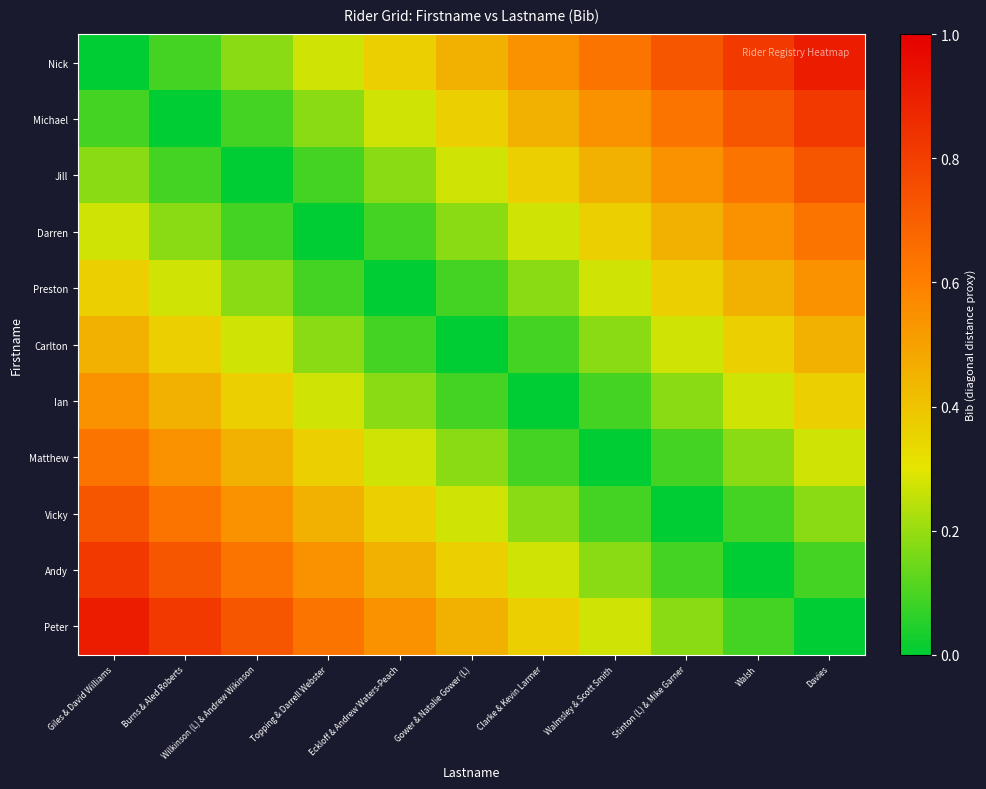

Reading left to right, list all the values displayed in this chart.

Nick: Giles & David Williams=0.0	Burns & Aled Roberts=0.1	Wilkinson (L) & Andrew Wikinson=0.2	Topping & Darrell Webster=0.3	Eckloff & Andrew Waters-Peach=0.4	Gower & Natalie Gower (L)=0.5	Clarke & Kevin Larmer=0.5	Walmsley & Scott Smith=0.6	Stinton (L) & Mike Garner=0.7	Walsh=0.8	Davies=0.9
Michael: Giles & David Williams=0.1	Burns & Aled Roberts=0.0	Wilkinson (L) & Andrew Wikinson=0.1	Topping & Darrell Webster=0.2	Eckloff & Andrew Waters-Peach=0.3	Gower & Natalie Gower (L)=0.4	Clarke & Kevin Larmer=0.5	Walmsley & Scott Smith=0.5	Stinton (L) & Mike Garner=0.6	Walsh=0.7	Davies=0.8
Jill: Giles & David Williams=0.2	Burns & Aled Roberts=0.1	Wilkinson (L) & Andrew Wikinson=0.0	Topping & Darrell Webster=0.1	Eckloff & Andrew Waters-Peach=0.2	Gower & Natalie Gower (L)=0.3	Clarke & Kevin Larmer=0.4	Walmsley & Scott Smith=0.5	Stinton (L) & Mike Garner=0.5	Walsh=0.6	Davies=0.7
Darren: Giles & David Williams=0.3	Burns & Aled Roberts=0.2	Wilkinson (L) & Andrew Wikinson=0.1	Topping & Darrell Webster=0.0	Eckloff & Andrew Waters-Peach=0.1	Gower & Natalie Gower (L)=0.2	Clarke & Kevin Larmer=0.3	Walmsley & Scott Smith=0.4	Stinton (L) & Mike Garner=0.5	Walsh=0.5	Davies=0.6
Preston: Giles & David Williams=0.4	Burns & Aled Roberts=0.3	Wilkinson (L) & Andrew Wikinson=0.2	Topping & Darrell Webster=0.1	Eckloff & Andrew Waters-Peach=0.0	Gower & Natalie Gower (L)=0.1	Clarke & Kevin Larmer=0.2	Walmsley & Scott Smith=0.3	Stinton (L) & Mike Garner=0.4	Walsh=0.5	Davies=0.5
Carlton: Giles & David Williams=0.5	Burns & Aled Roberts=0.4	Wilkinson (L) & Andrew Wikinson=0.3	Topping & Darrell Webster=0.2	Eckloff & Andrew Waters-Peach=0.1	Gower & Natalie Gower (L)=0.0	Clarke & Kevin Larmer=0.1	Walmsley & Scott Smith=0.2	Stinton (L) & Mike Garner=0.3	Walsh=0.4	Davies=0.5
Ian: Giles & David Williams=0.5	Burns & Aled Roberts=0.5	Wilkinson (L) & Andrew Wikinson=0.4	Topping & Darrell Webster=0.3	Eckloff & Andrew Waters-Peach=0.2	Gower & Natalie Gower (L)=0.1	Clarke & Kevin Larmer=0.0	Walmsley & Scott Smith=0.1	Stinton (L) & Mike Garner=0.2	Walsh=0.3	Davies=0.4
Matthew: Giles & David Williams=0.6	Burns & Aled Roberts=0.5	Wilkinson (L) & Andrew Wikinson=0.5	Topping & Darrell Webster=0.4	Eckloff & Andrew Waters-Peach=0.3	Gower & Natalie Gower (L)=0.2	Clarke & Kevin Larmer=0.1	Walmsley & Scott Smith=0.0	Stinton (L) & Mike Garner=0.1	Walsh=0.2	Davies=0.3
Vicky: Giles & David Williams=0.7	Burns & Aled Roberts=0.6	Wilkinson (L) & Andrew Wikinson=0.5	Topping & Darrell Webster=0.5	Eckloff & Andrew Waters-Peach=0.4	Gower & Natalie Gower (L)=0.3	Clarke & Kevin Larmer=0.2	Walmsley & Scott Smith=0.1	Stinton (L) & Mike Garner=0.0	Walsh=0.1	Davies=0.2
Andy: Giles & David Williams=0.8	Burns & Aled Roberts=0.7	Wilkinson (L) & Andrew Wikinson=0.6	Topping & Darrell Webster=0.5	Eckloff & Andrew Waters-Peach=0.5	Gower & Natalie Gower (L)=0.4	Clarke & Kevin Larmer=0.3	Walmsley & Scott Smith=0.2	Stinton (L) & Mike Garner=0.1	Walsh=0.0	Davies=0.1
Peter: Giles & David Williams=0.9	Burns & Aled Roberts=0.8	Wilkinson (L) & Andrew Wikinson=0.7	Topping & Darrell Webster=0.6	Eckloff & Andrew Waters-Peach=0.5	Gower & Natalie Gower (L)=0.5	Clarke & Kevin Larmer=0.4	Walmsley & Scott Smith=0.3	Stinton (L) & Mike Garner=0.2	Walsh=0.1	Davies=0.0